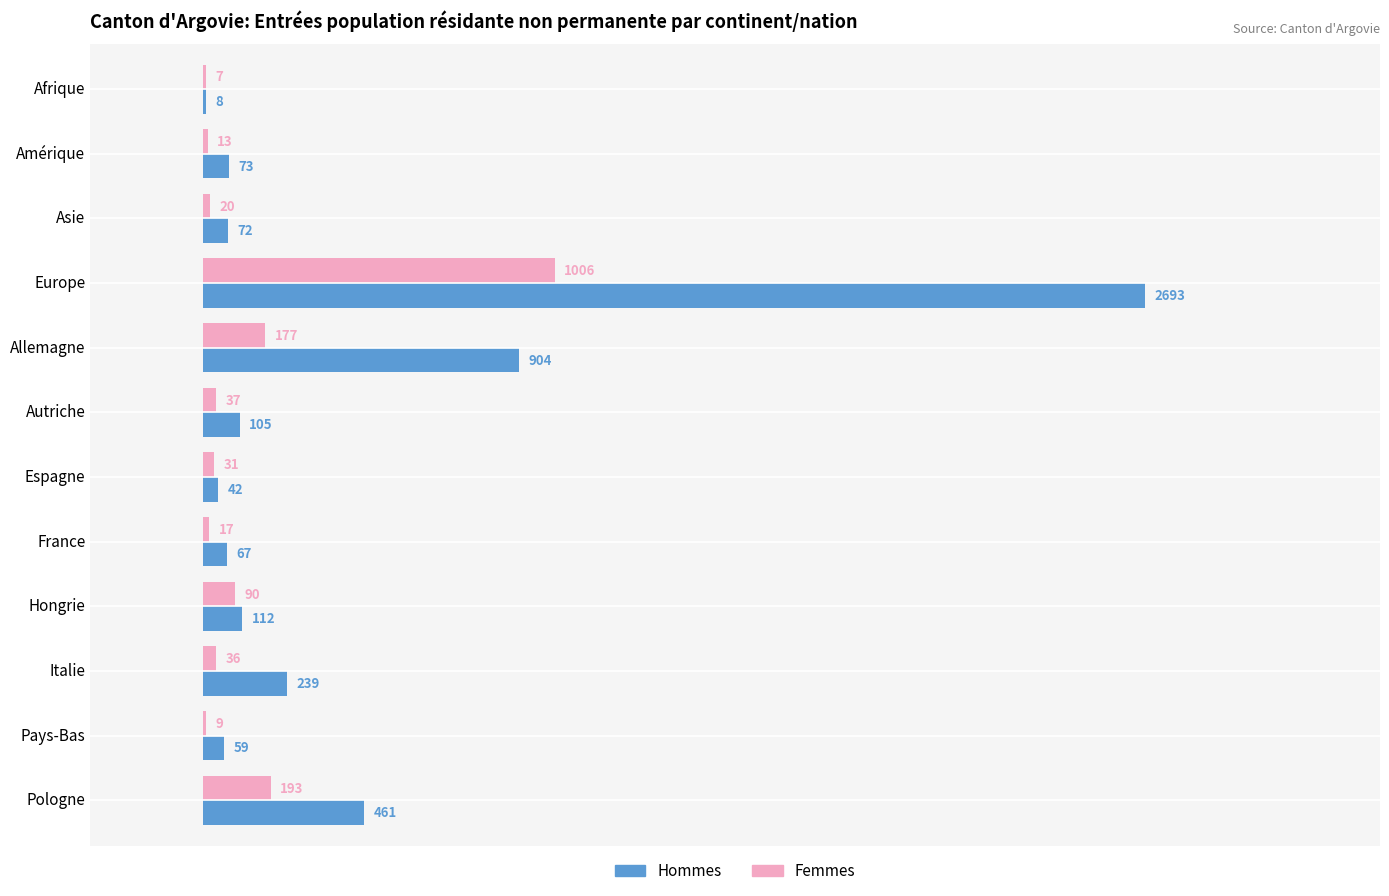

Count the number of data series in this chart.

2